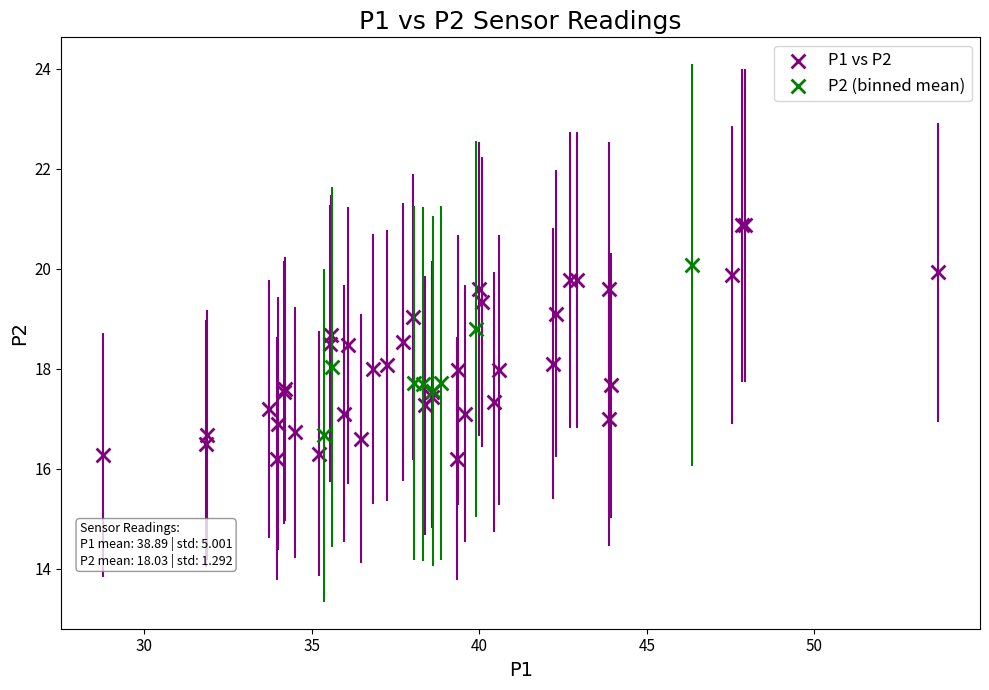

Which series contains the highest Y value?

P1 vs P2